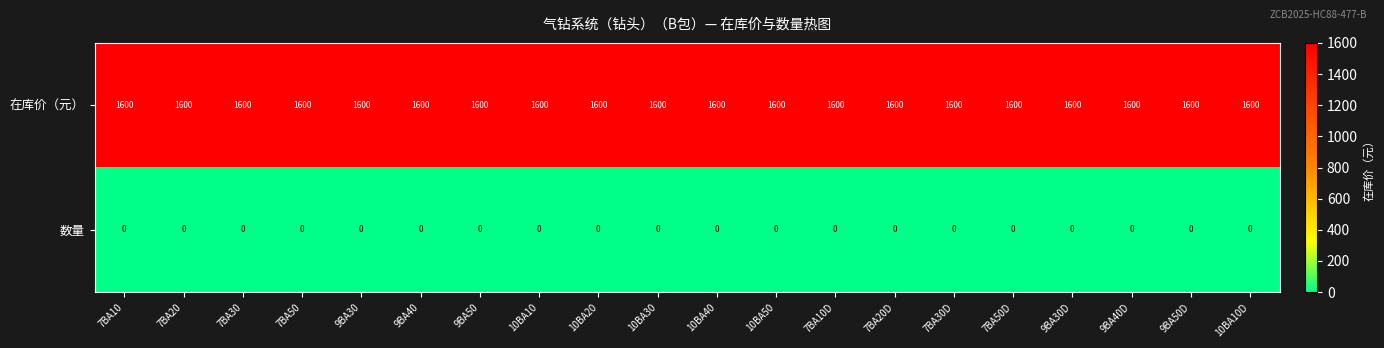

What is the greatest value displayed?

1600